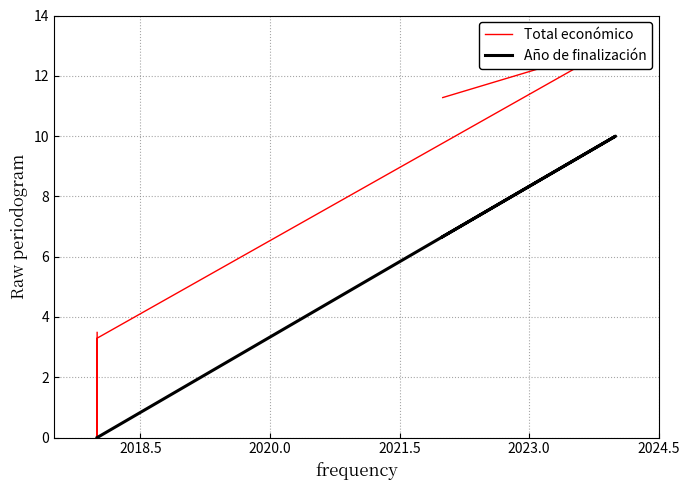

Rank the series by their maximum value, from highest to lowest.

Total económico, Año de finalización